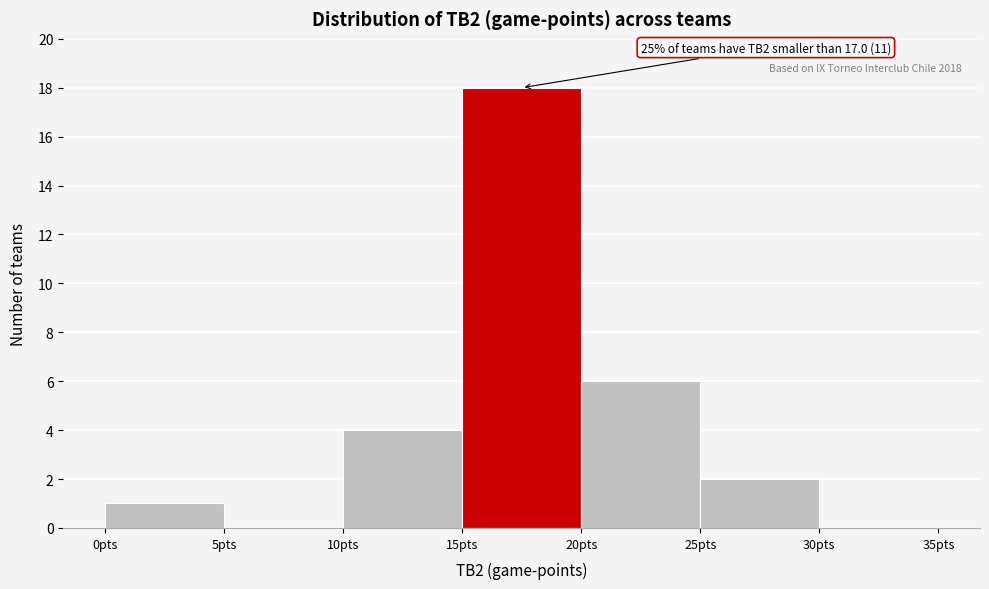

Over which range of the x-axis is the bar tallest?

15 to 20